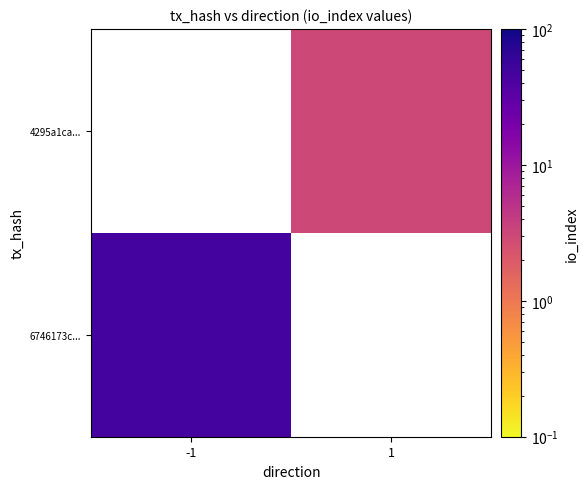

Rank the series by their maximum value, from lowest to highest.

4295a1ca..., 6746173c...